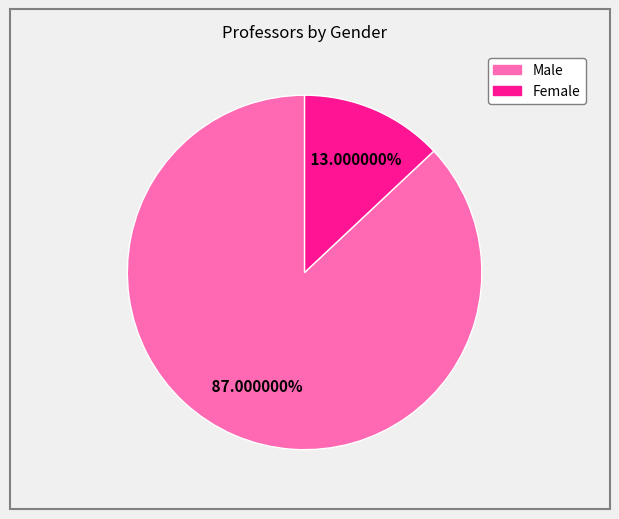

Combined, what portion of the pie is Female and Male?

100.0%